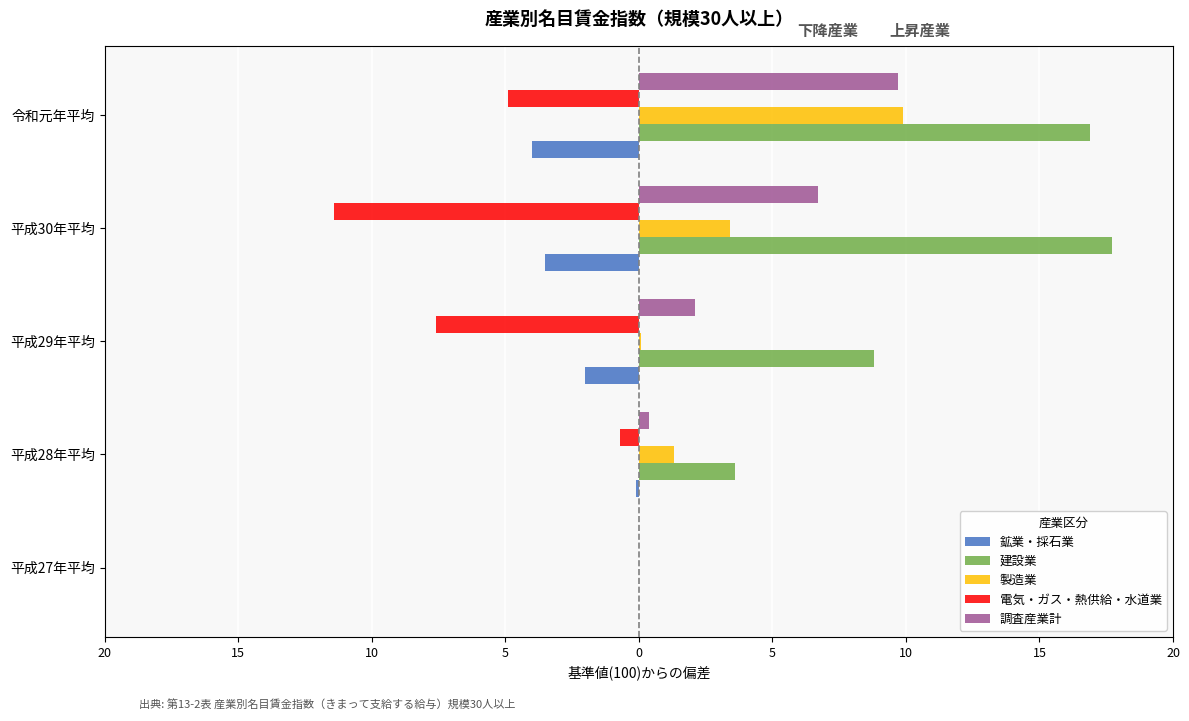

What are all the series names shown in the legend?

鉱業・採石業, 建設業, 製造業, 電気・ガス・熱供給・水道業, 調査産業計